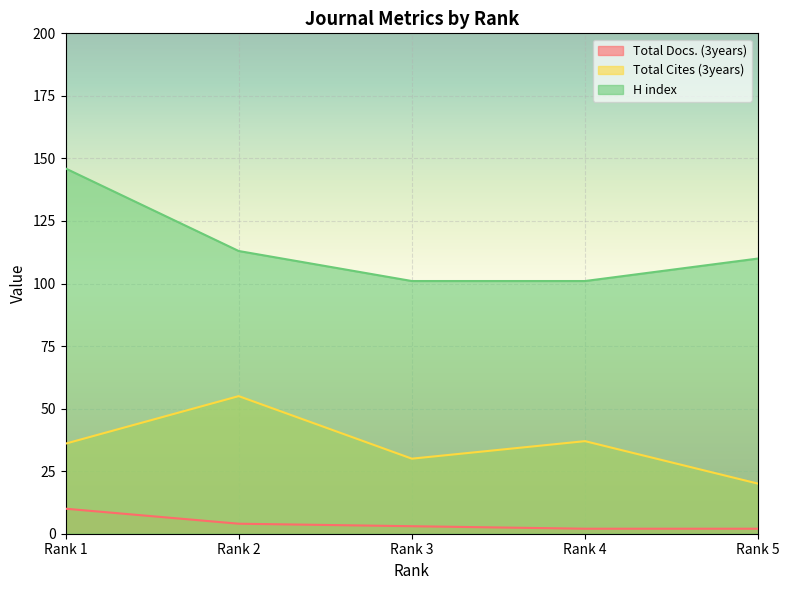

At which category is the sum across all series the highest?

Rank 1